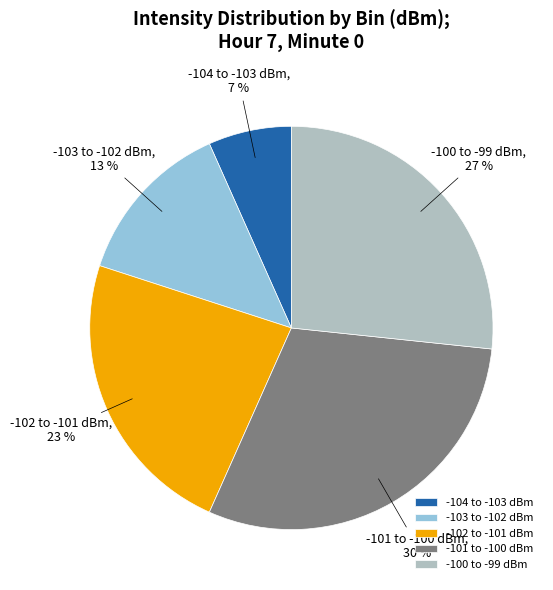

Rank the categories by value from lowest to highest.

-104 to -103 dBm, -103 to -102 dBm, -102 to -101 dBm, -100 to -99 dBm, -101 to -100 dBm